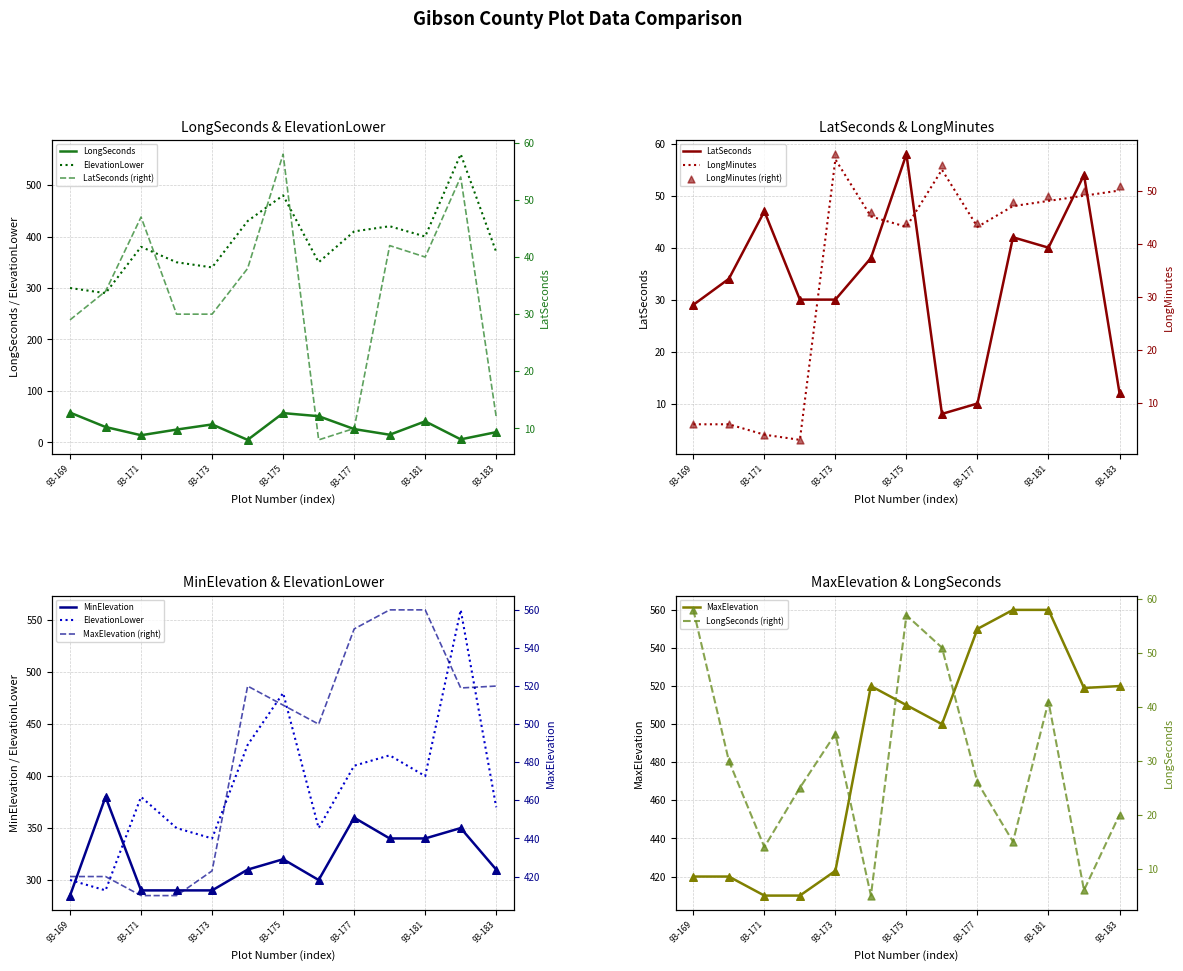

Which series contains the lowest Y value?

LongMinutes